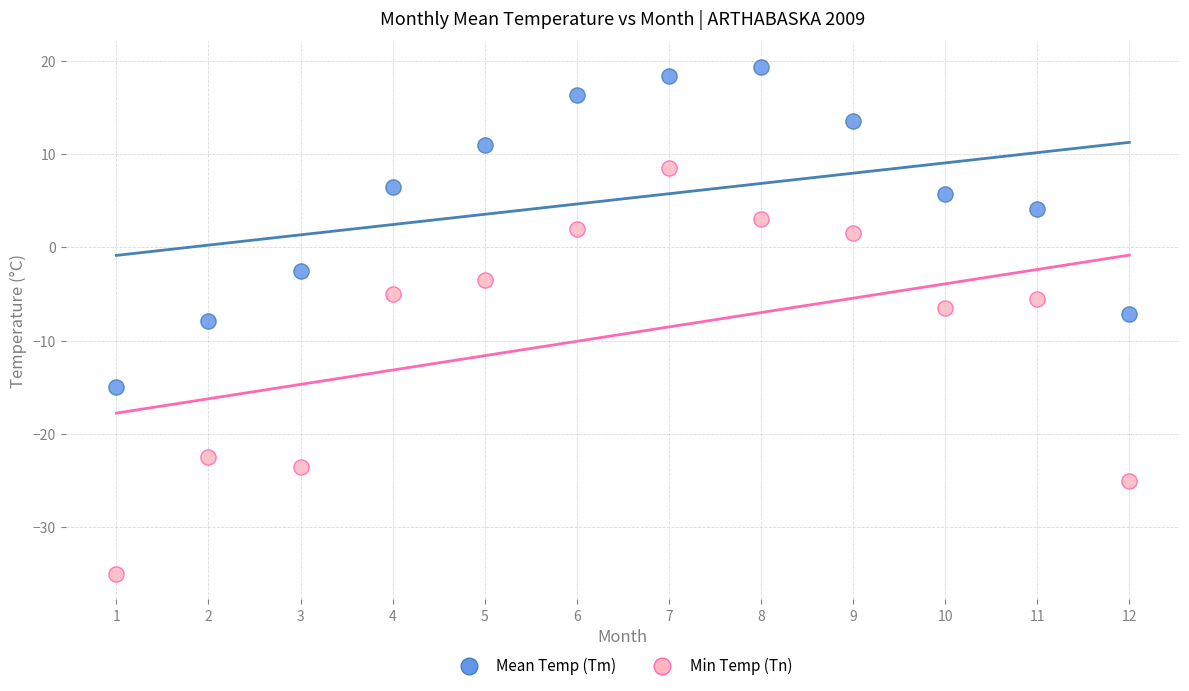

Which series contains the lowest Y value?

Min Temp (Tn)